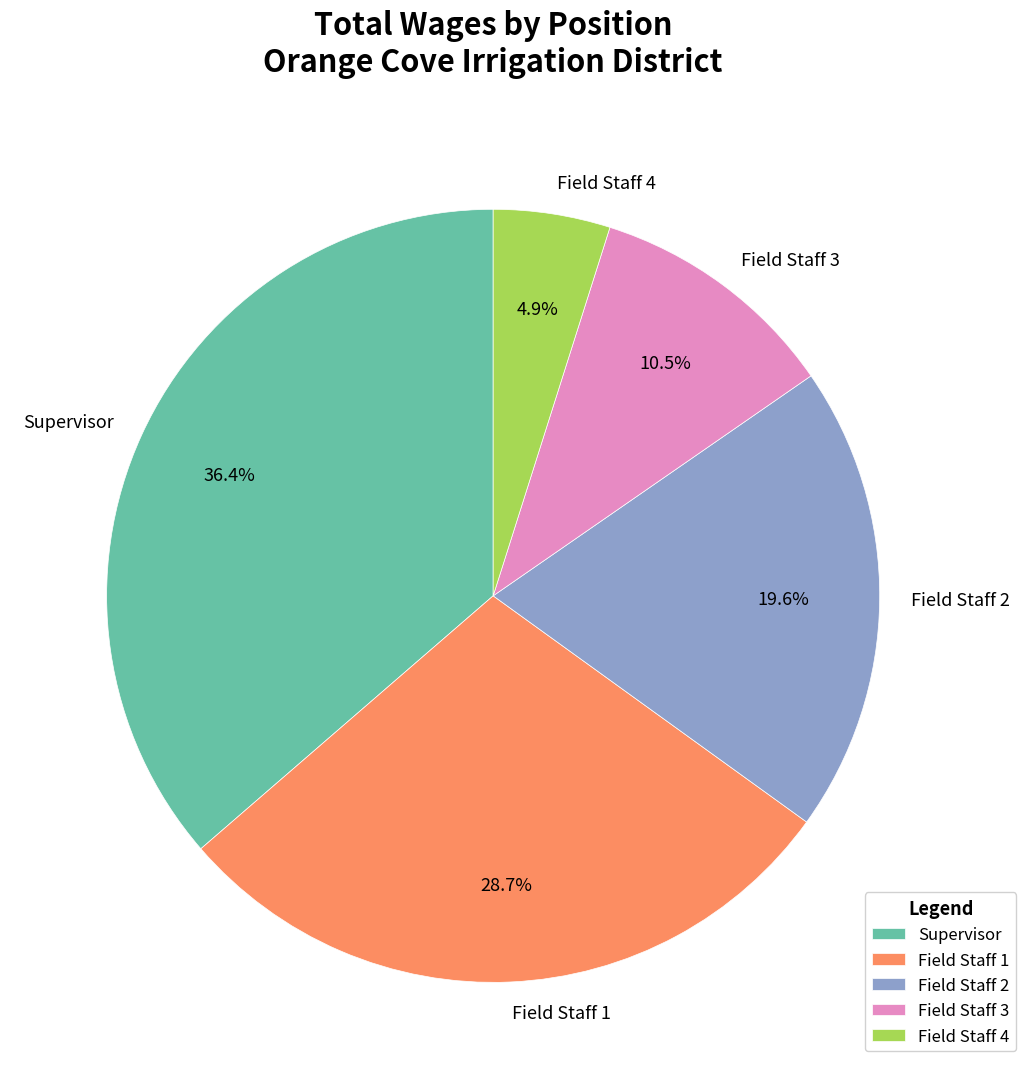

To the nearest percent, what is the difference between the Field Staff 1 and Field Staff 3 slice percentages?

18%